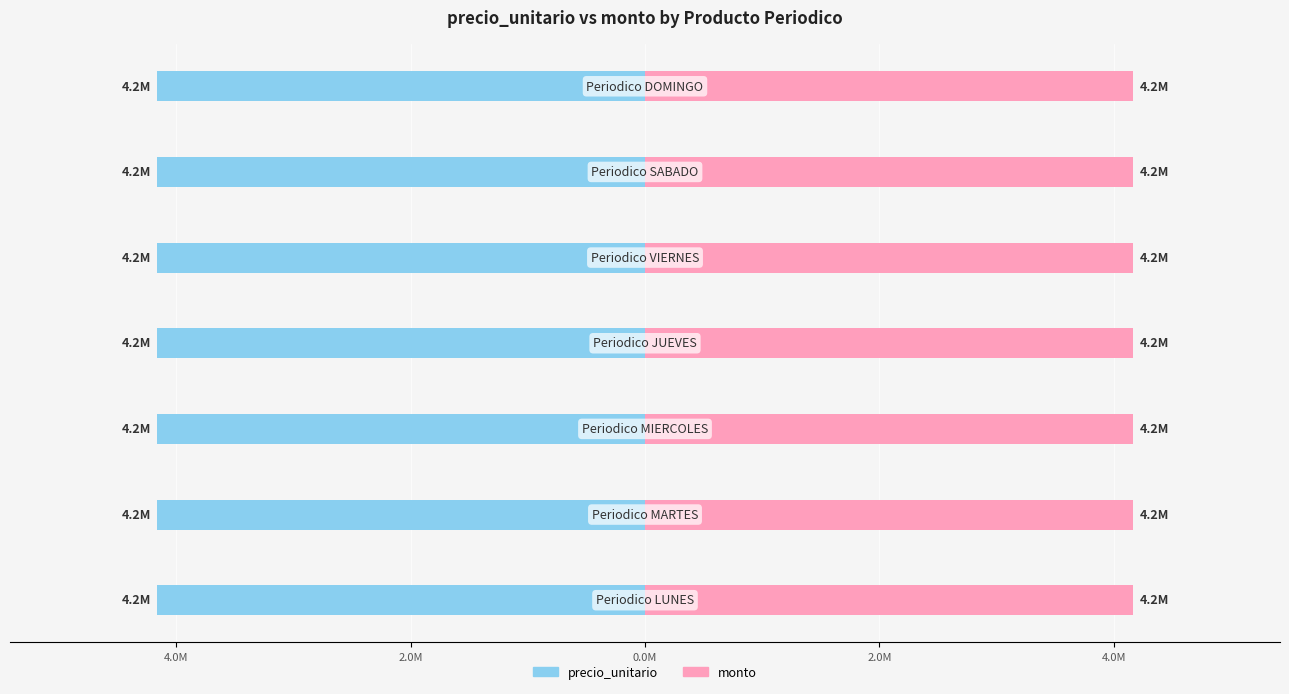

What is the highest value of the monto series?

4.2